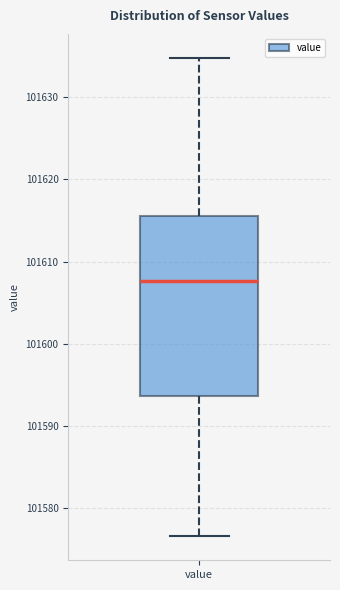

Read this box plot against the y-axis: the position of the median line, the range covered by the box, and the ends of both whiskers. The values are not printed on the chart, so give them approximately, as read against the axis.

median 101608, box 101594 to 101616, whiskers 101577 to 101635